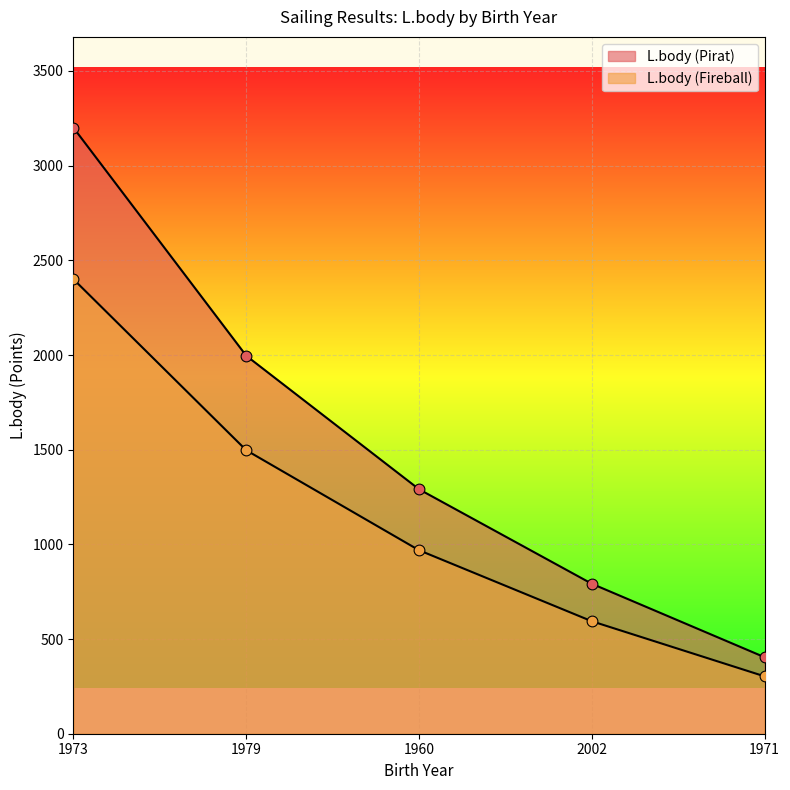

Which series has the largest total across all categories?

L.body (Pirat)